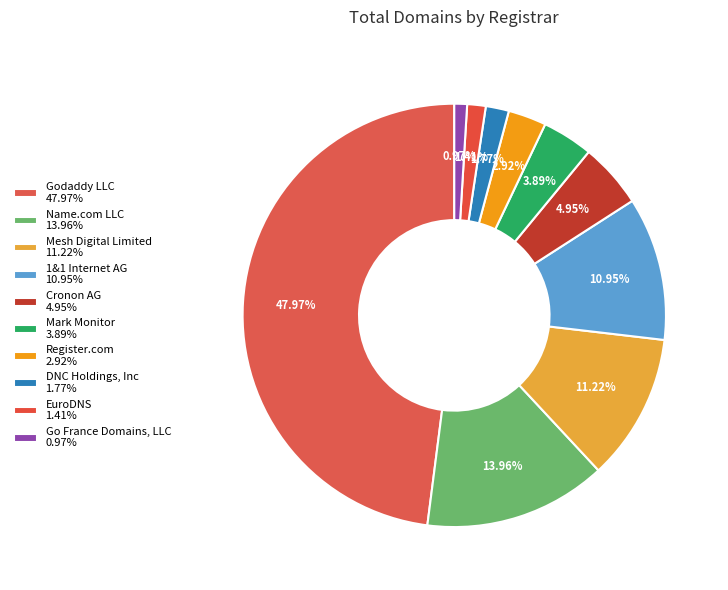

Count the number of slices in the pie.

10